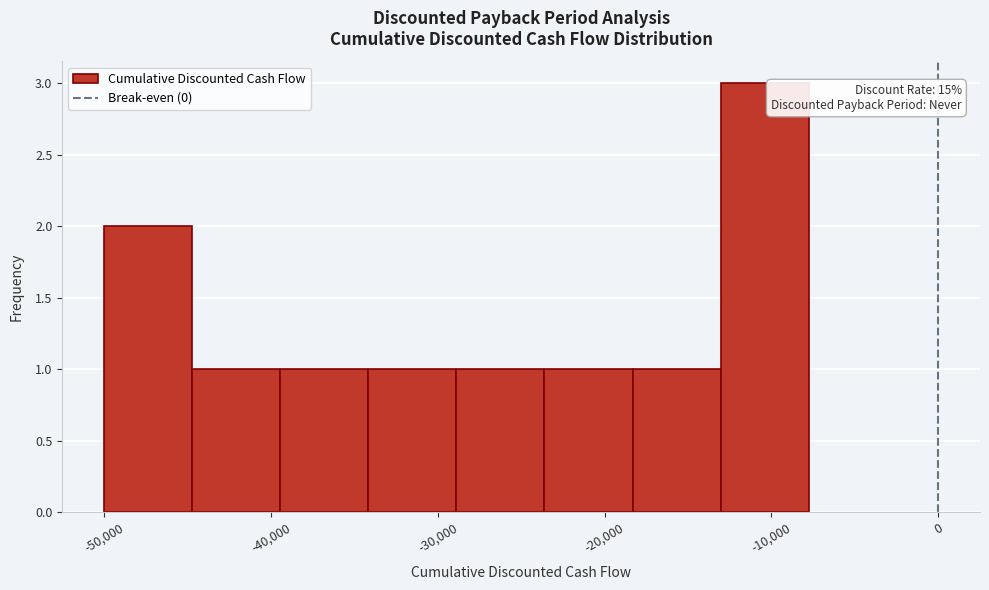

Over which range of the x-axis is the bar tallest?

-13000 to -8000